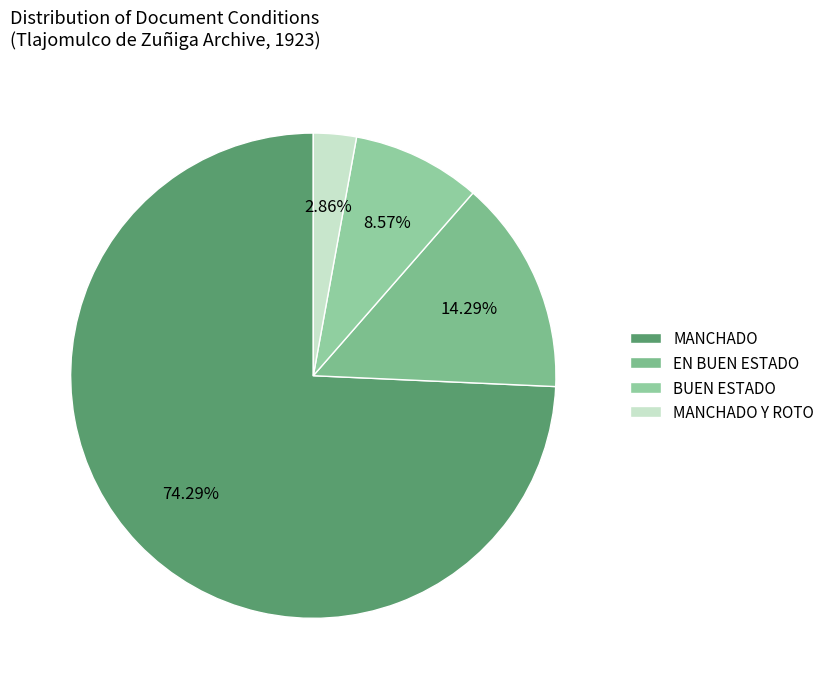

To the nearest percent, what is the average slice percentage?

25%